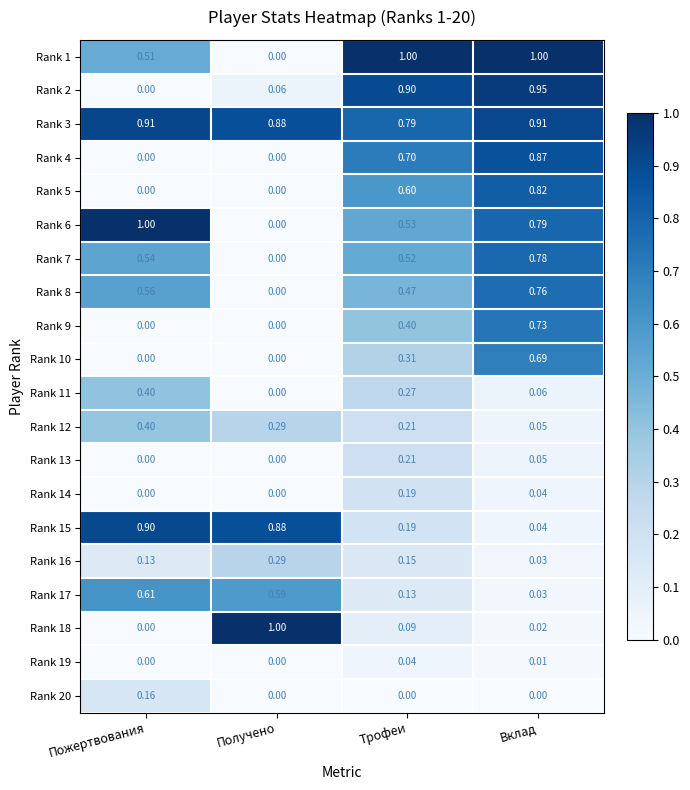

At which label does Rank 4 reach its peak?

Вклад